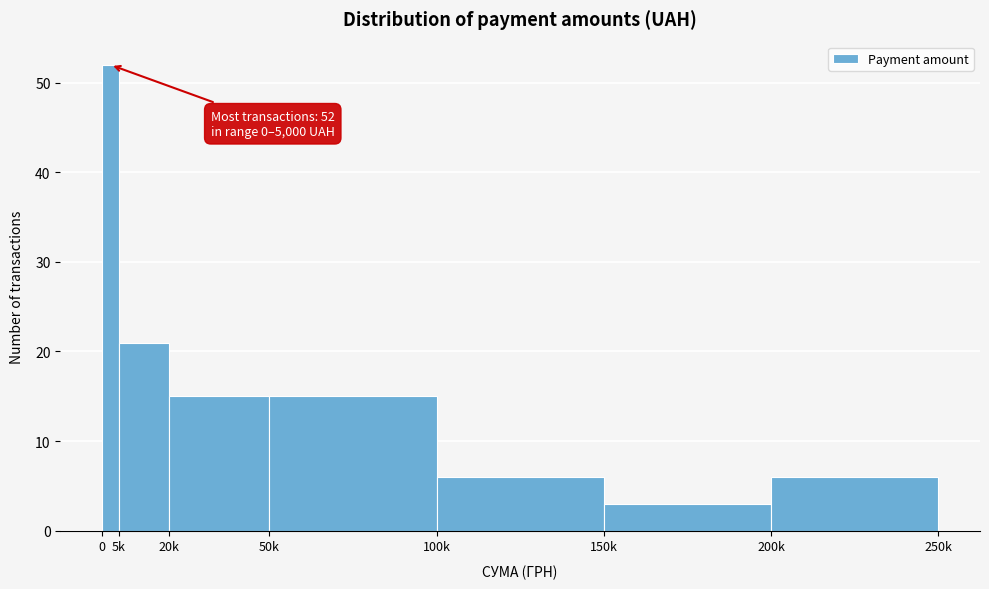

Reading left to right, what are all the values shown in this chart?

52	21	15	15	6	3	6